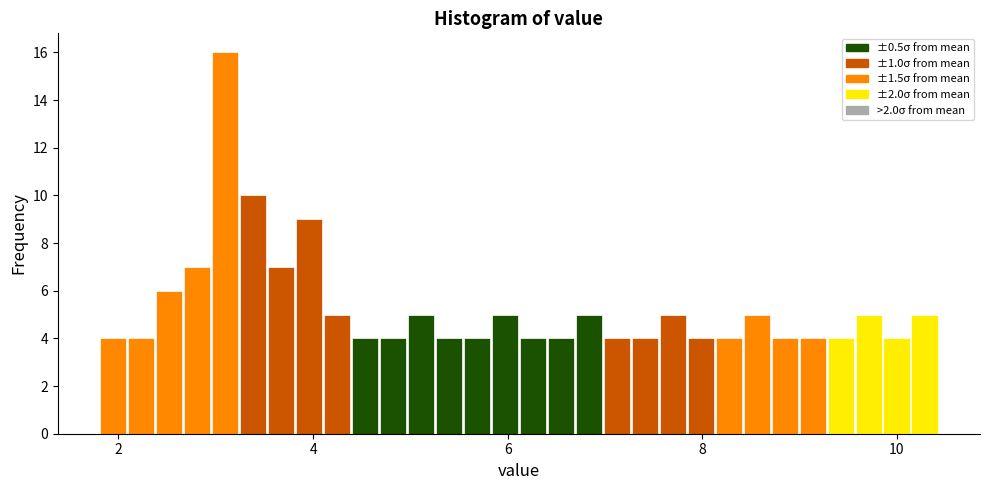

Read against the x-axis, roughly where is the centre of the tallest bar?

3.0